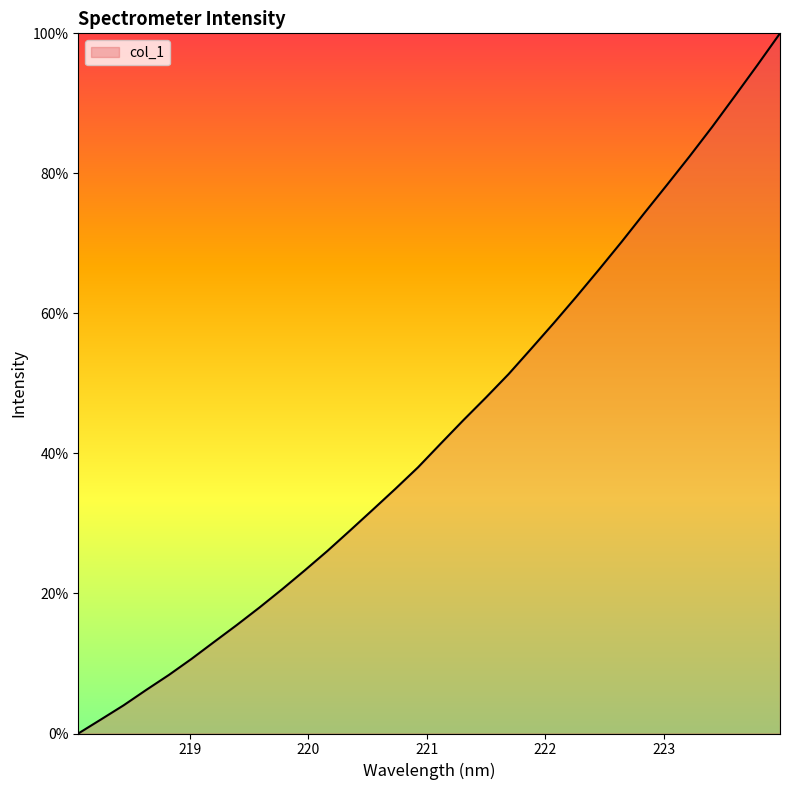

How many series are shown in this chart?

1